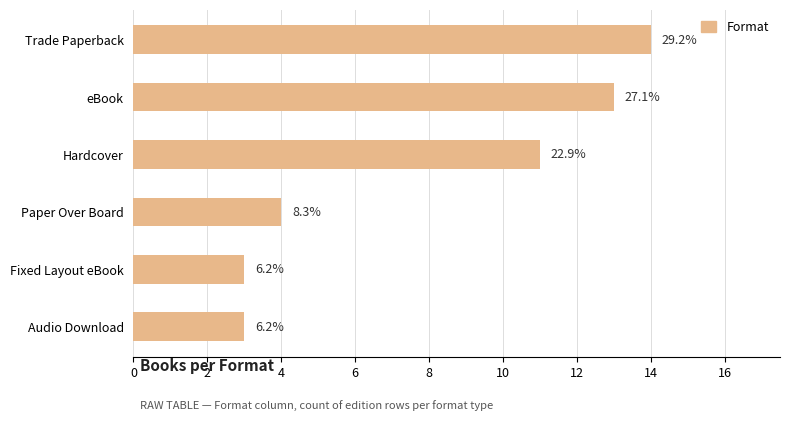

How many bars are there in total?

6